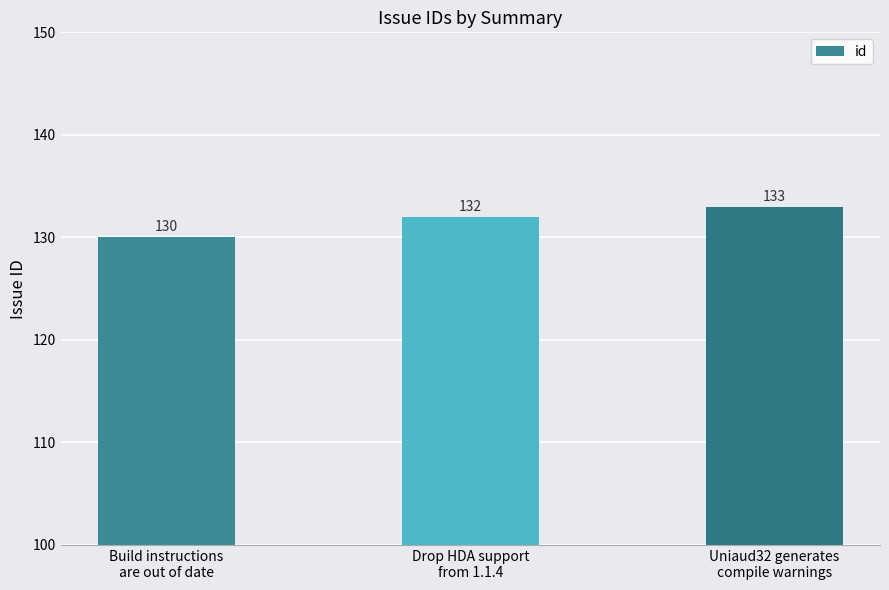

What is the difference between the values at Build instructions
are out of date and Drop HDA support
from 1.1.4?

2